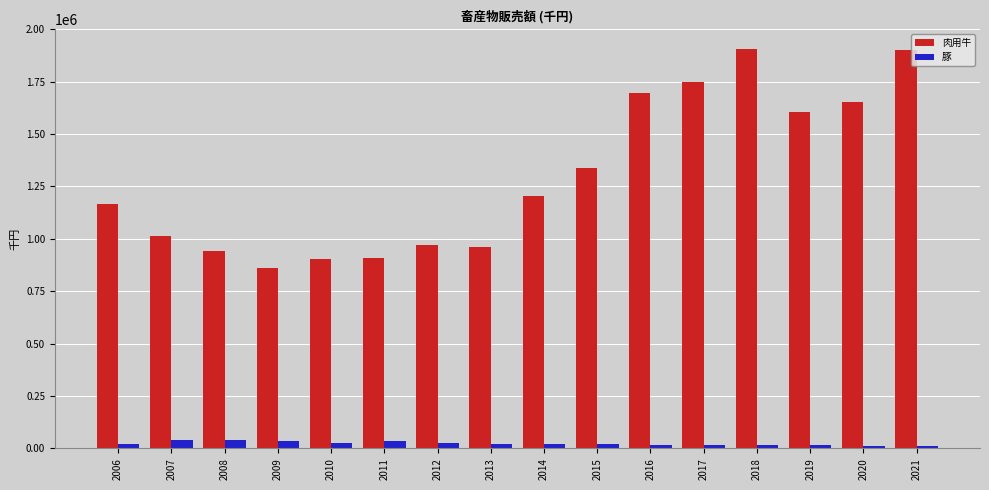

How many data points in 豚 are less than 22766?

8